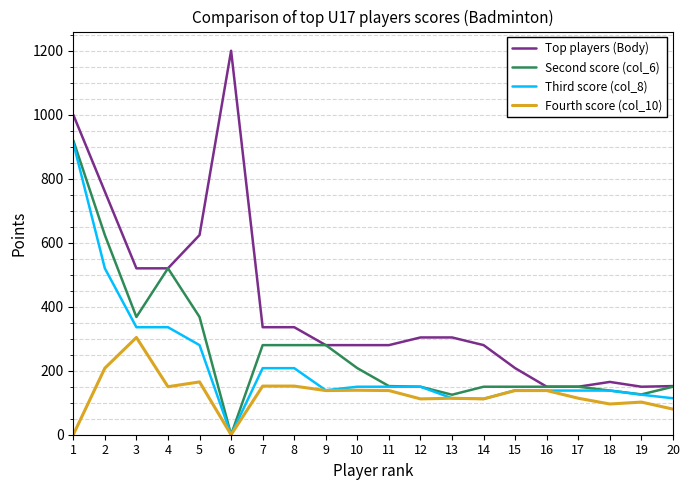

Is it true that Top players (Body) equals 520 at 3?

True